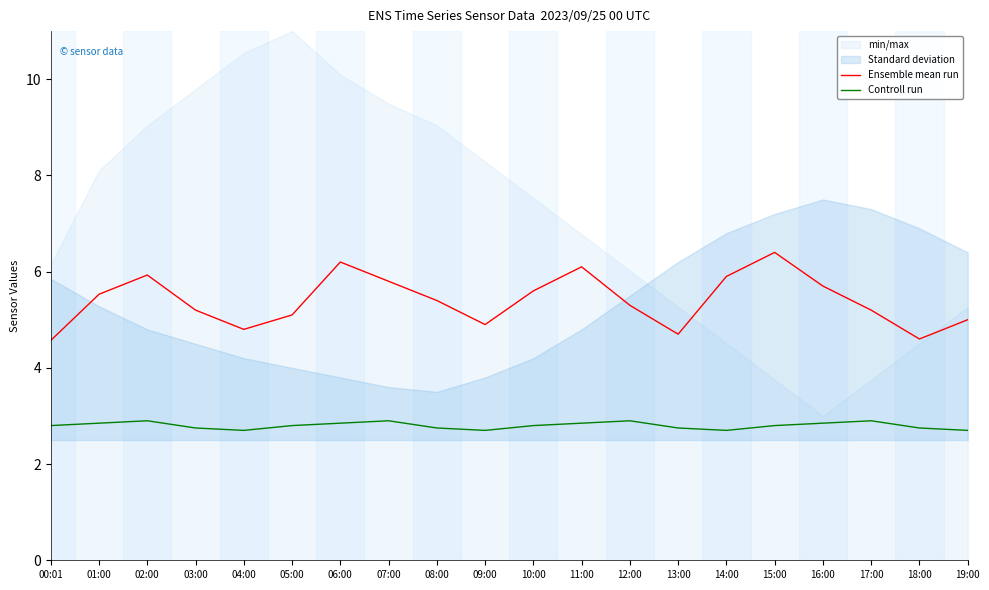

Count the number of categories in the chart.

20